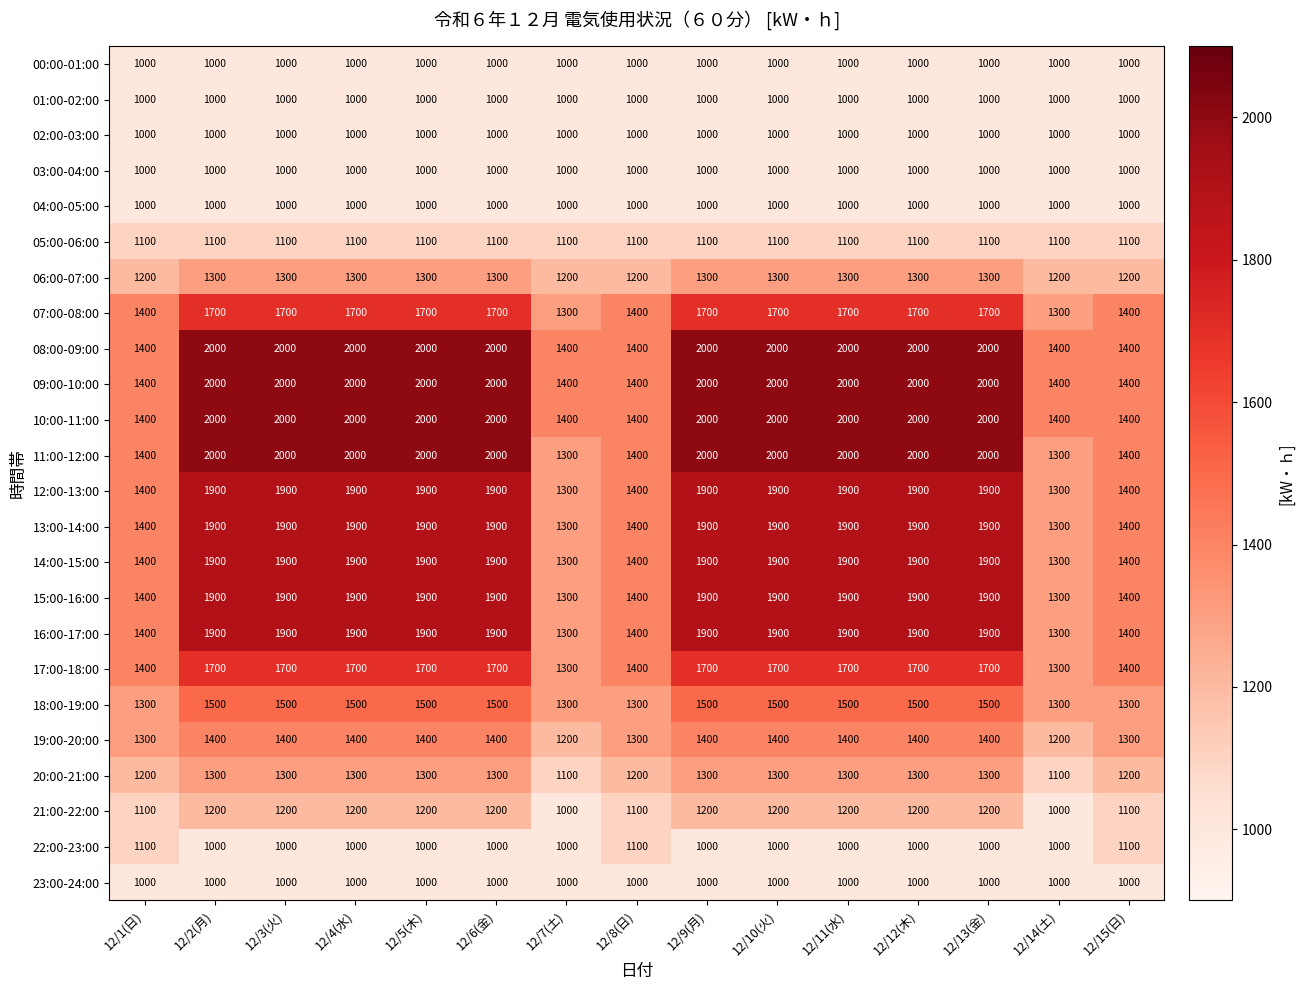

Is it true that 13:00-14:00 equals 3119 at 12/13(金)?

False